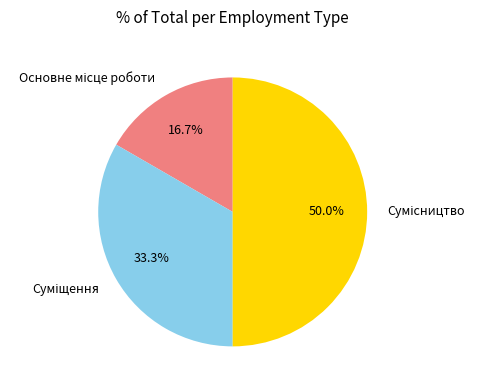

How many segments does this pie chart have?

3